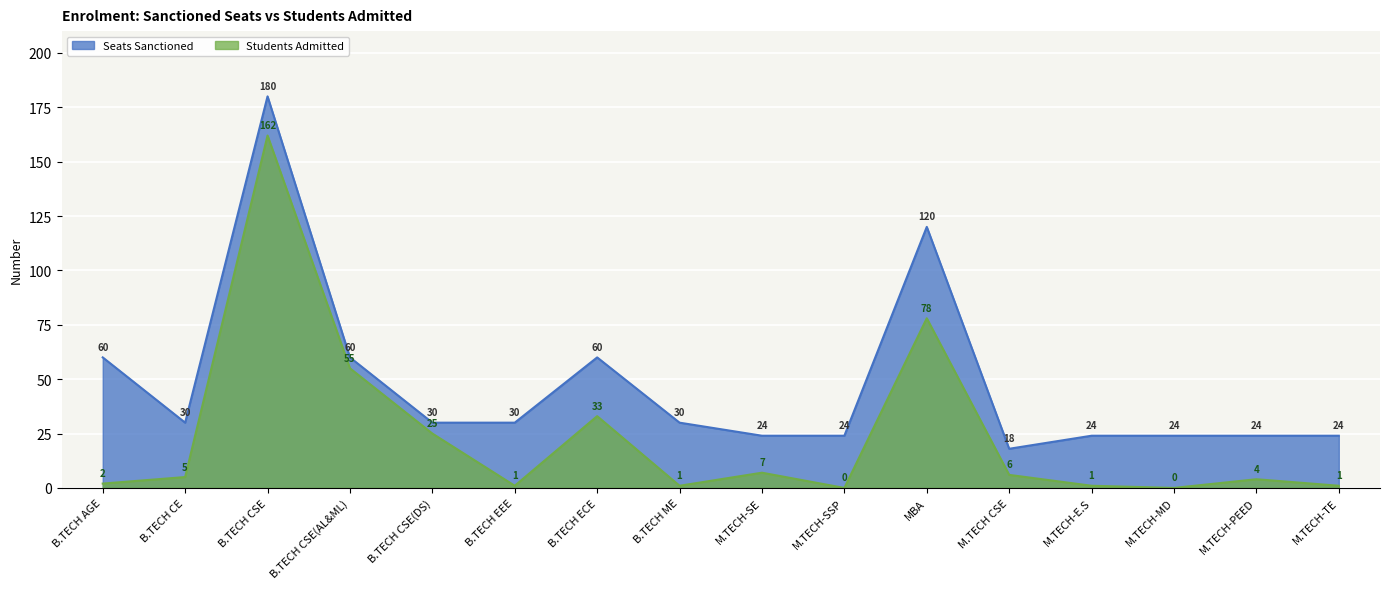

What is the label of the 13th point from the left?

M.TECH-E.S